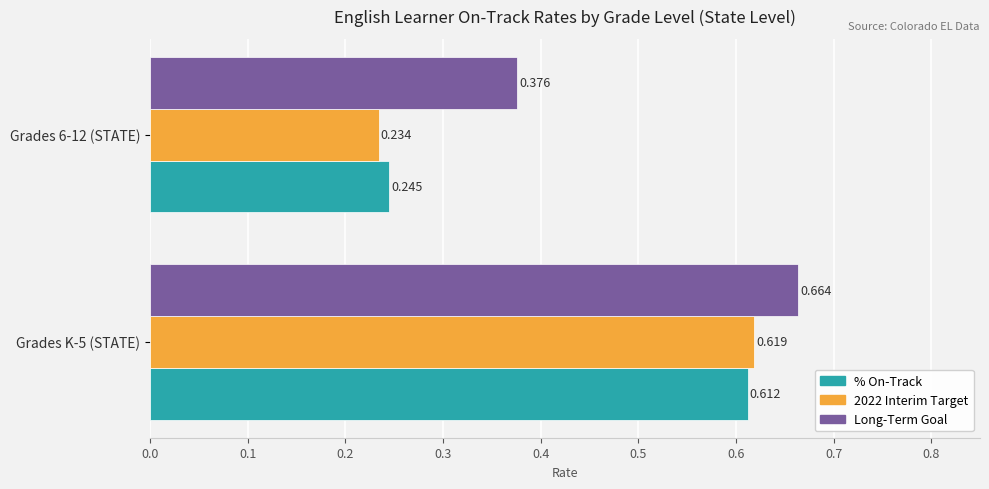

Is the value of % On-Track at Grades 6-12 (STATE) greater than the value of Long-Term Goal at Grades 6-12 (STATE)?

No